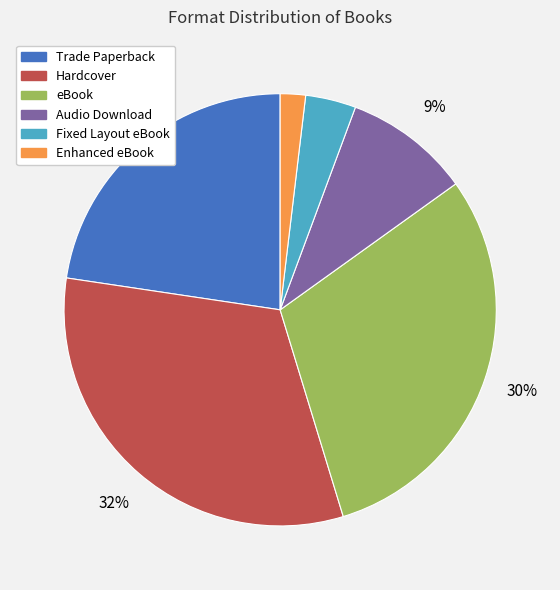

Is it true that Fixed Layout eBook is 4% of the pie?

True